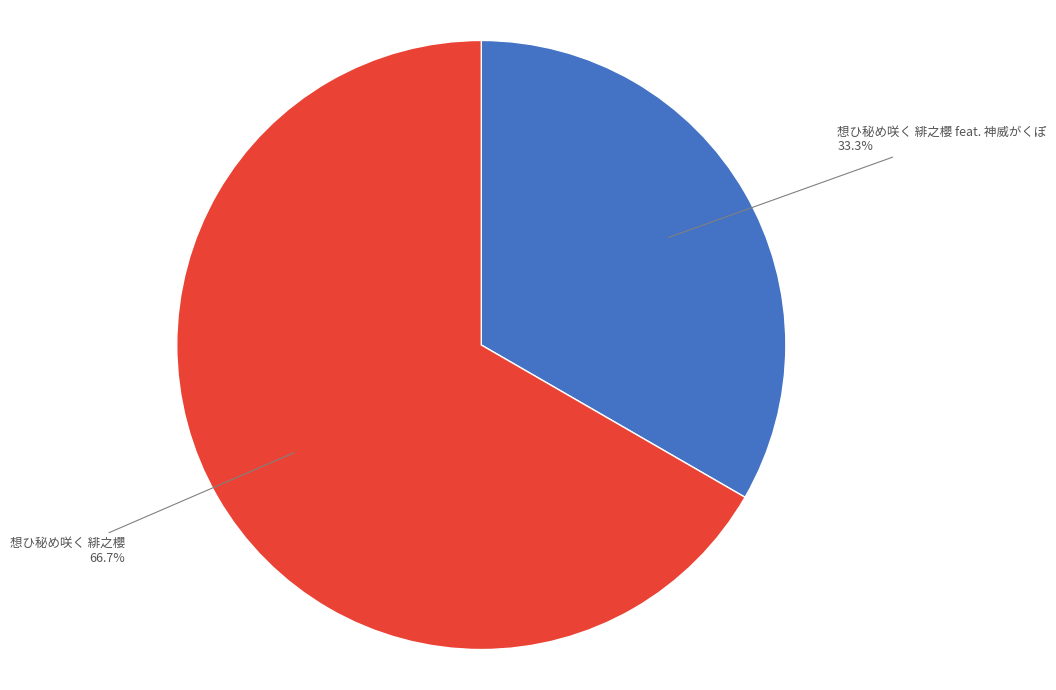

Is there a majority slice in this chart?

Yes